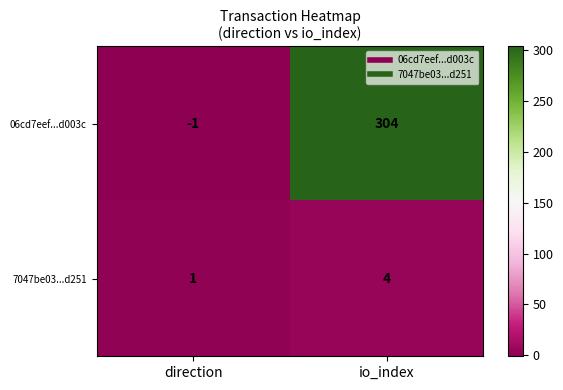

What is the difference between the 06cd7eef...d003c values at direction and io_index?

305